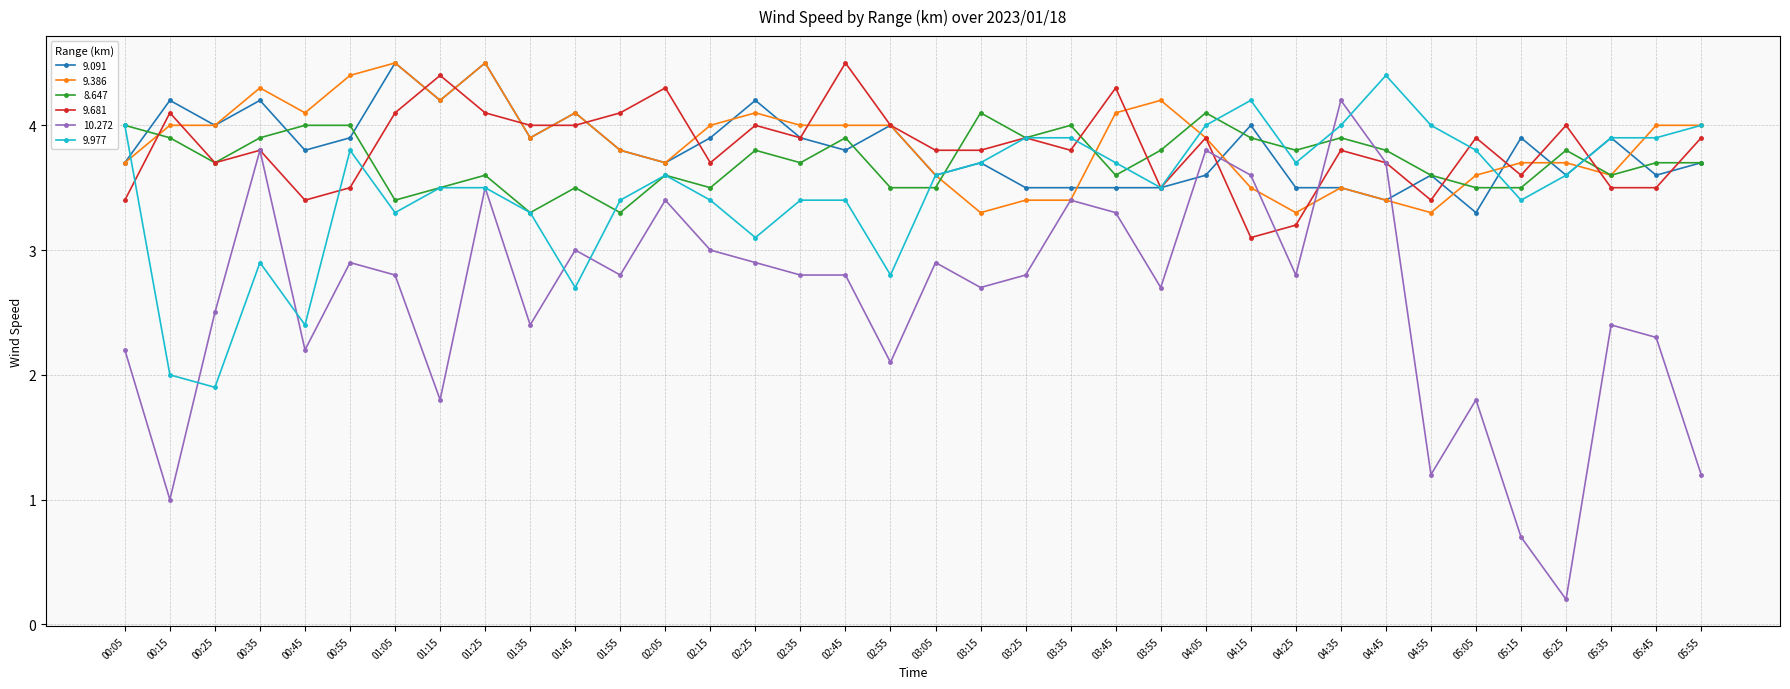

Is this an area chart (filled region under the line)?

No